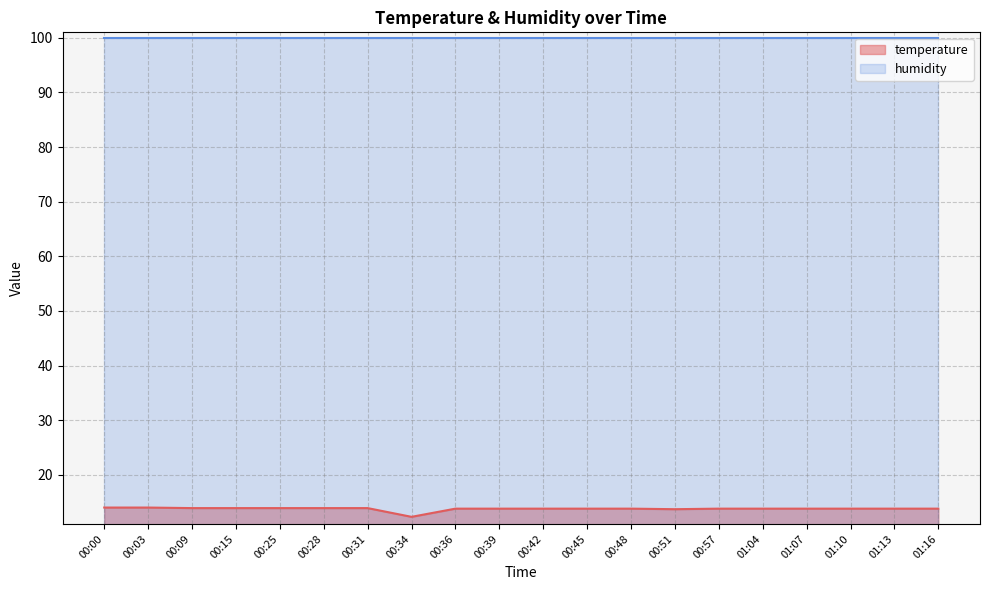

List the labels in order of value, largest first.

00:00, 00:03, 00:09, 00:15, 00:25, 00:28, 00:31, 00:36, 00:39, 00:42, 00:45, 00:48, 00:57, 01:04, 01:07, 01:10, 01:13, 01:16, 00:51, 00:34